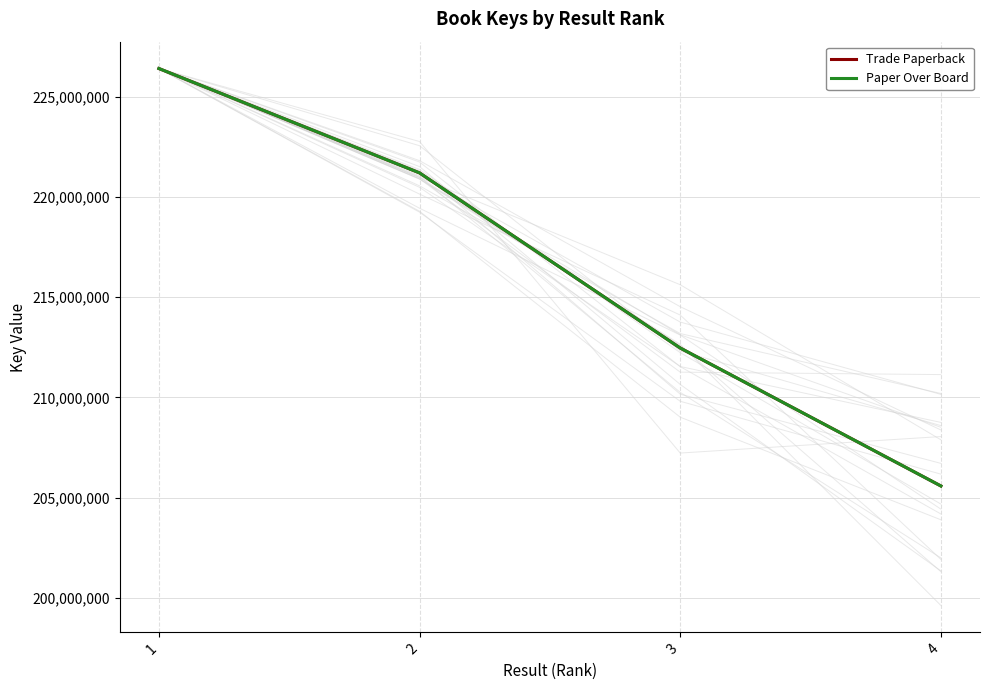

How many Paper Over Board values are between 212466738 and 226411404?

3